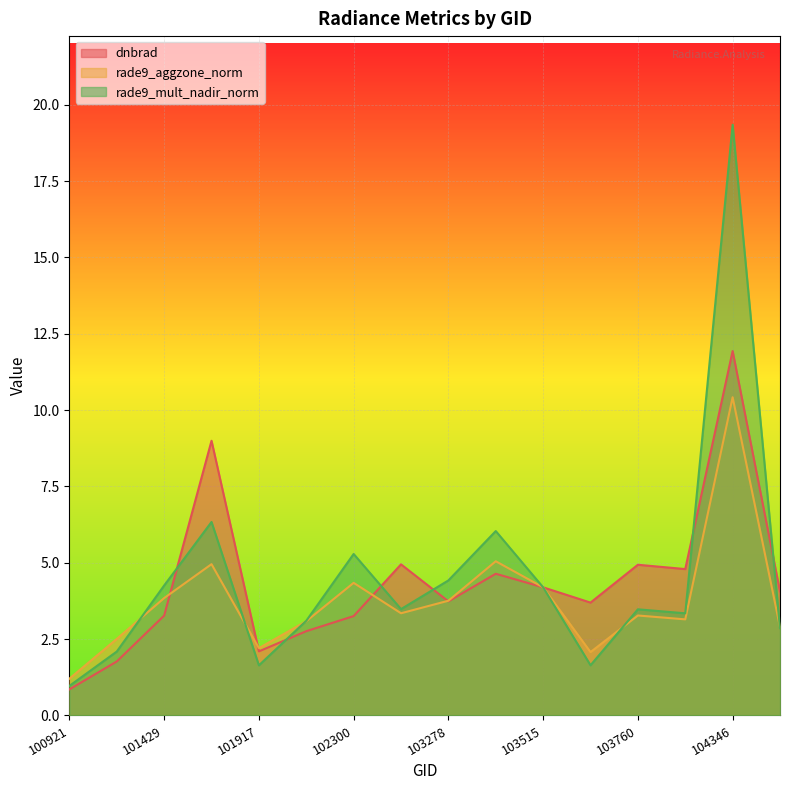

Rank the series by their average value, from lowest to highest.

rade9_aggzone_norm, dnbrad, rade9_mult_nadir_norm